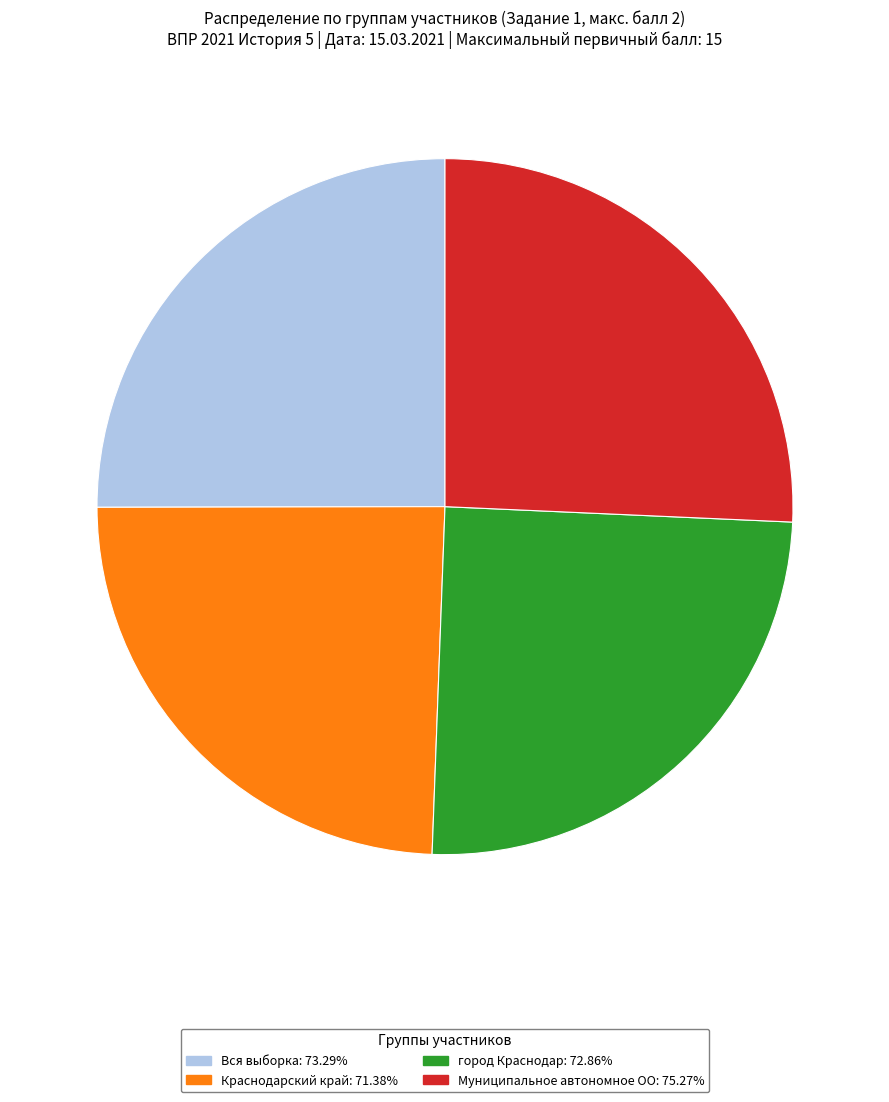

How many slices are in this pie chart?

4